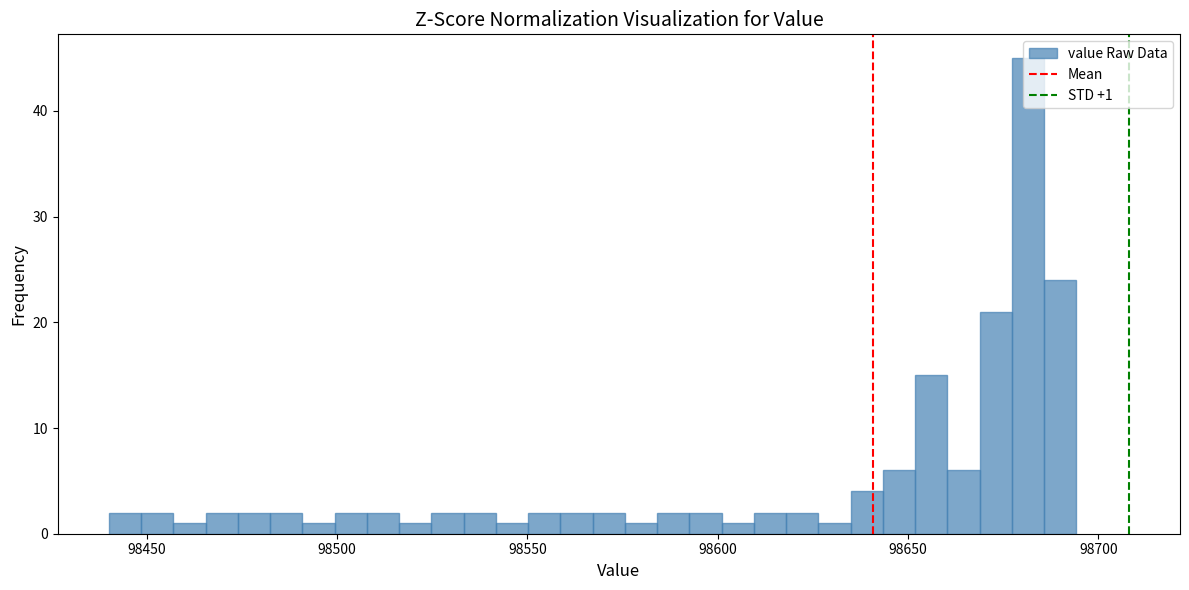

Around what value on the x-axis is the tallest bar? Give the approximate position of its centre, as read against the axis.

98680